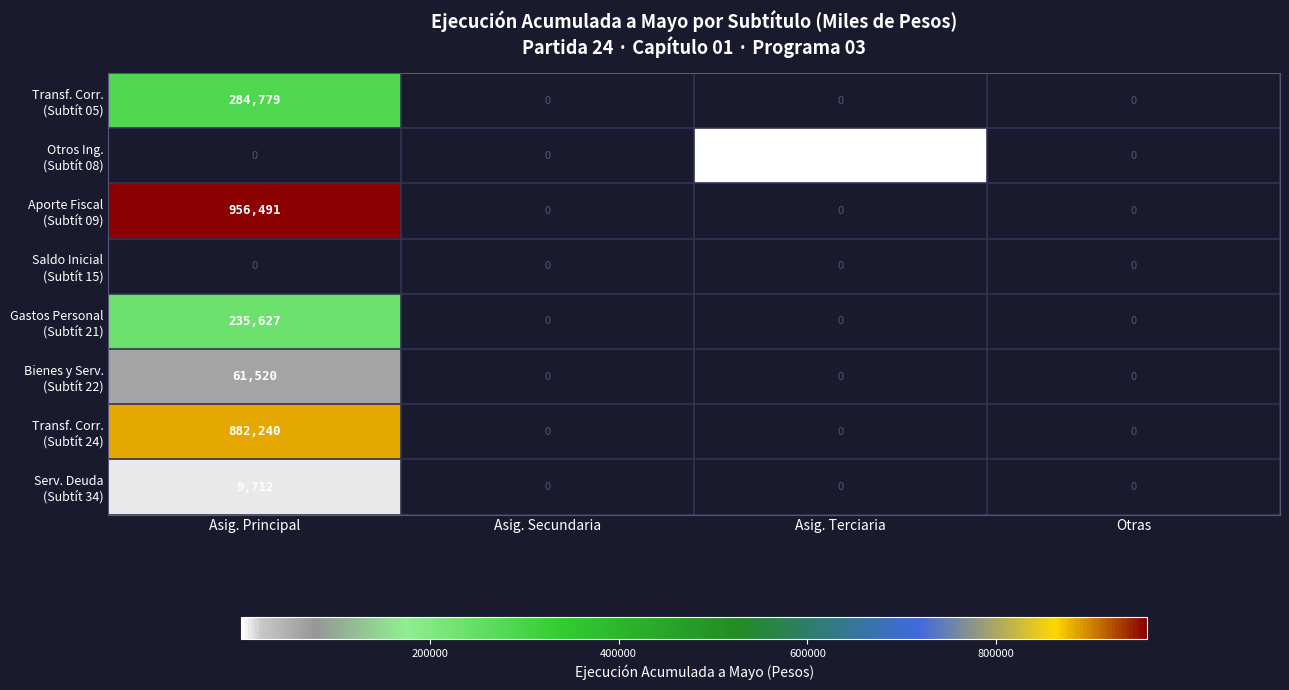

At which category is the sum across all series the highest?

Asig. Principal